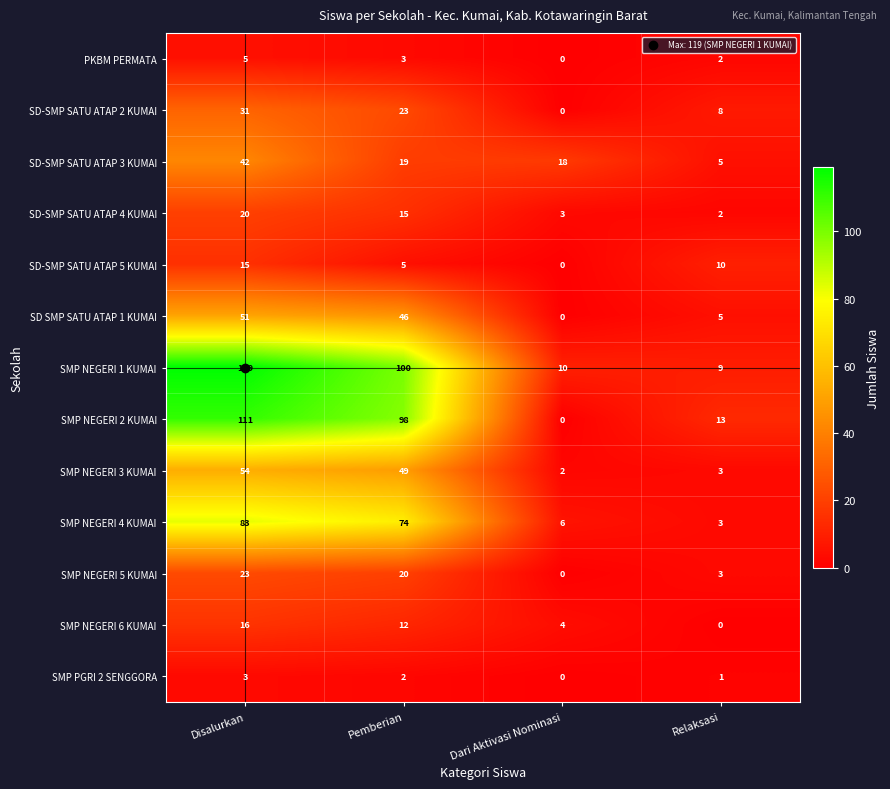

The value of SD SMP SATU ATAP 1 KUMAI at Dari Aktivasi Nominasi is 0. True or false?

True